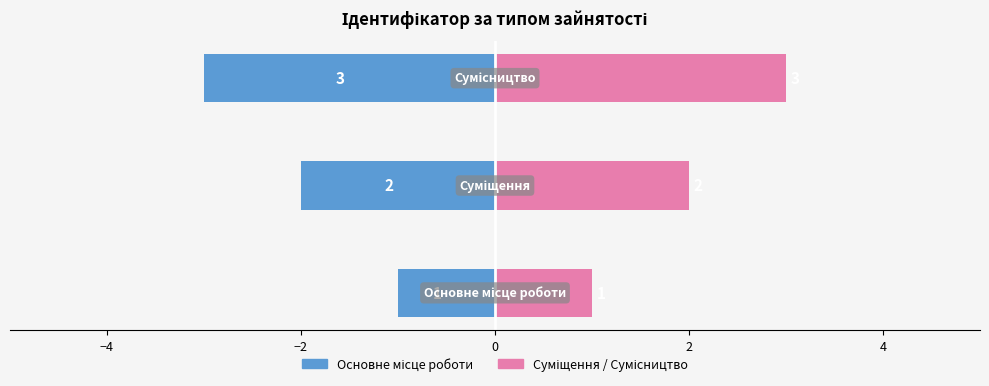

How many values in the Ідентифікатор (право) series exceed 2?

1